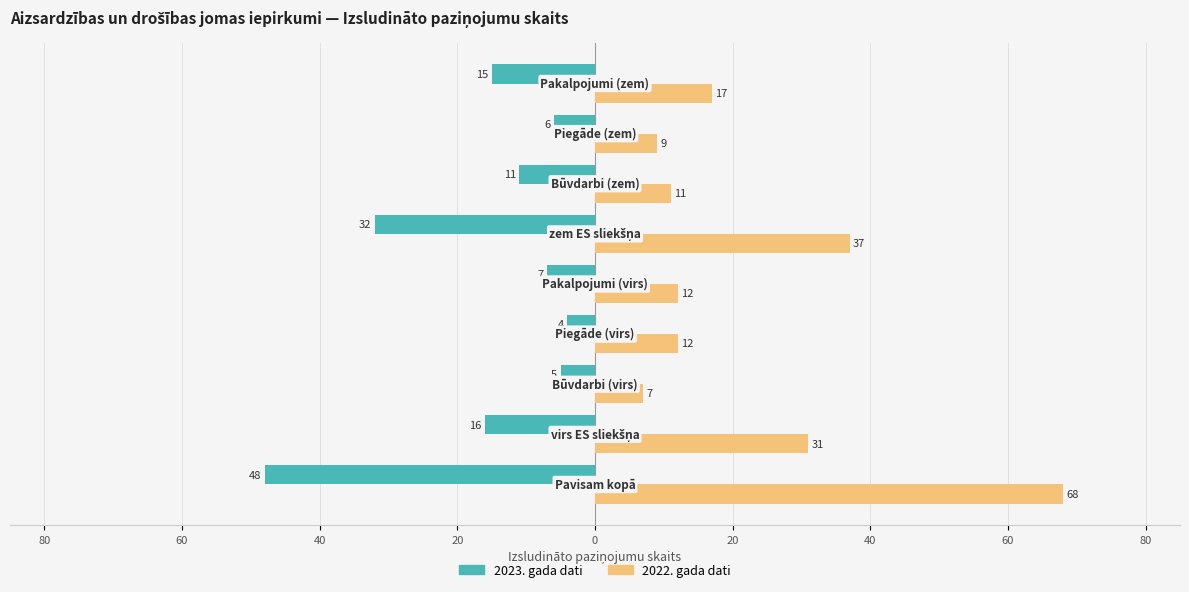

How many series are shown in this chart?

2